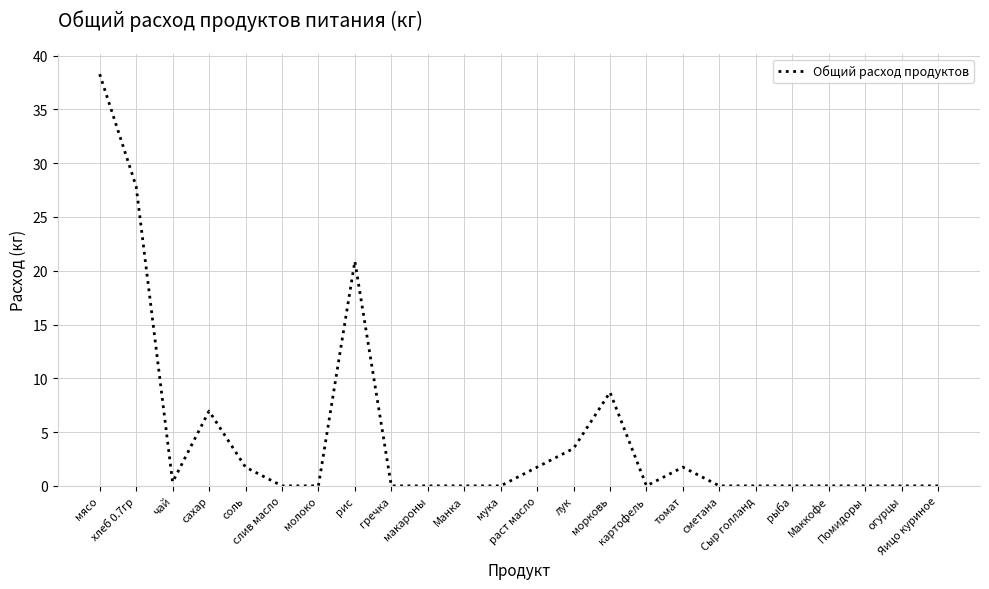

Reading left to right, transcribe all the data shown in this chart.

мясо=38.3	хлеб 0.7гр=27.8	чай=0.3	сахар=7.0	соль=1.7	слив масло=0.0	молоко=0.0	рис=20.9	гречка=0.0	макароны=0.0	Манка=0.0	мука=0.0	раст масло=1.7	лук=3.5	морковь=8.7	картофель=0.0	томат=1.7	сметана=0.0	Сыр голланд=0.0	рыба=0.0	Маккофе=0.0	Помидоры=0.0	огурцы=0.0	Яицо куриное=0.0